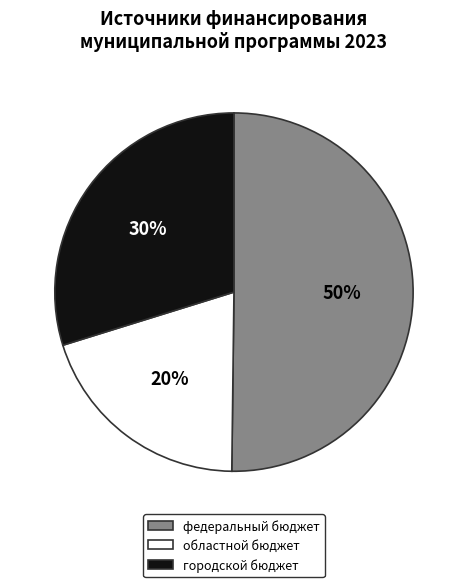

Approximately how many times larger is the value at федеральный бюджет compared to городской бюджет?

1.7